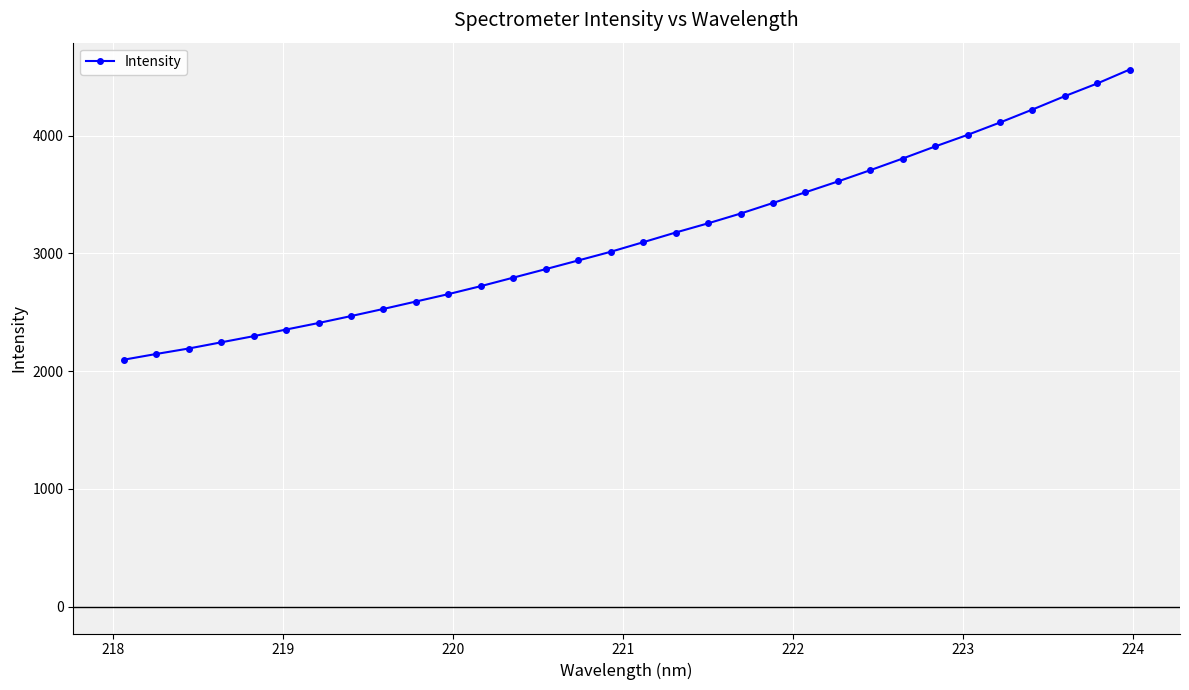

What is the value of the 20th point from the left?

3339.0